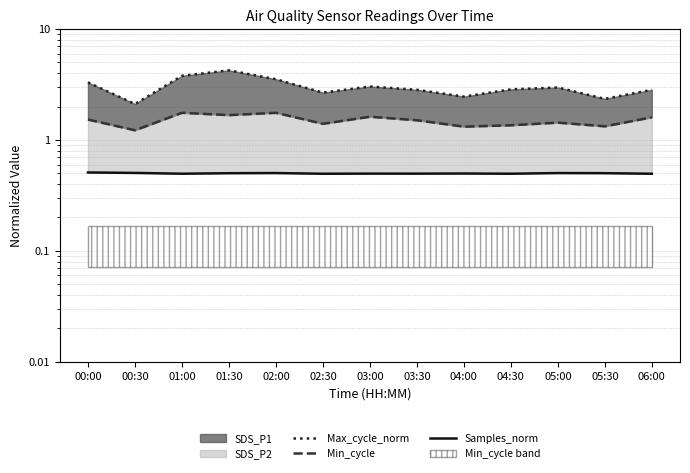

Reading right to left, extract all data points from this chart.

Max_cycle_norm: 06:00=2.8	05:30=2.3	05:00=3.0	04:30=2.9	04:00=2.5	03:30=2.8	03:00=3.0	02:30=2.7	02:00=3.5	01:30=4.2	01:00=3.8	00:30=2.1	00:00=3.3
Min_cycle: 06:00=1.6	05:30=1.3	05:00=1.4	04:30=1.4	04:00=1.3	03:30=1.5	03:00=1.6	02:30=1.4	02:00=1.8	01:30=1.7	01:00=1.8	00:30=1.2	00:00=1.5
Samples_norm: 06:00=0.5	05:30=0.5	05:00=0.5	04:30=0.5	04:00=0.5	03:30=0.5	03:00=0.5	02:30=0.5	02:00=0.5	01:30=0.5	01:00=0.5	00:30=0.5	00:00=0.5